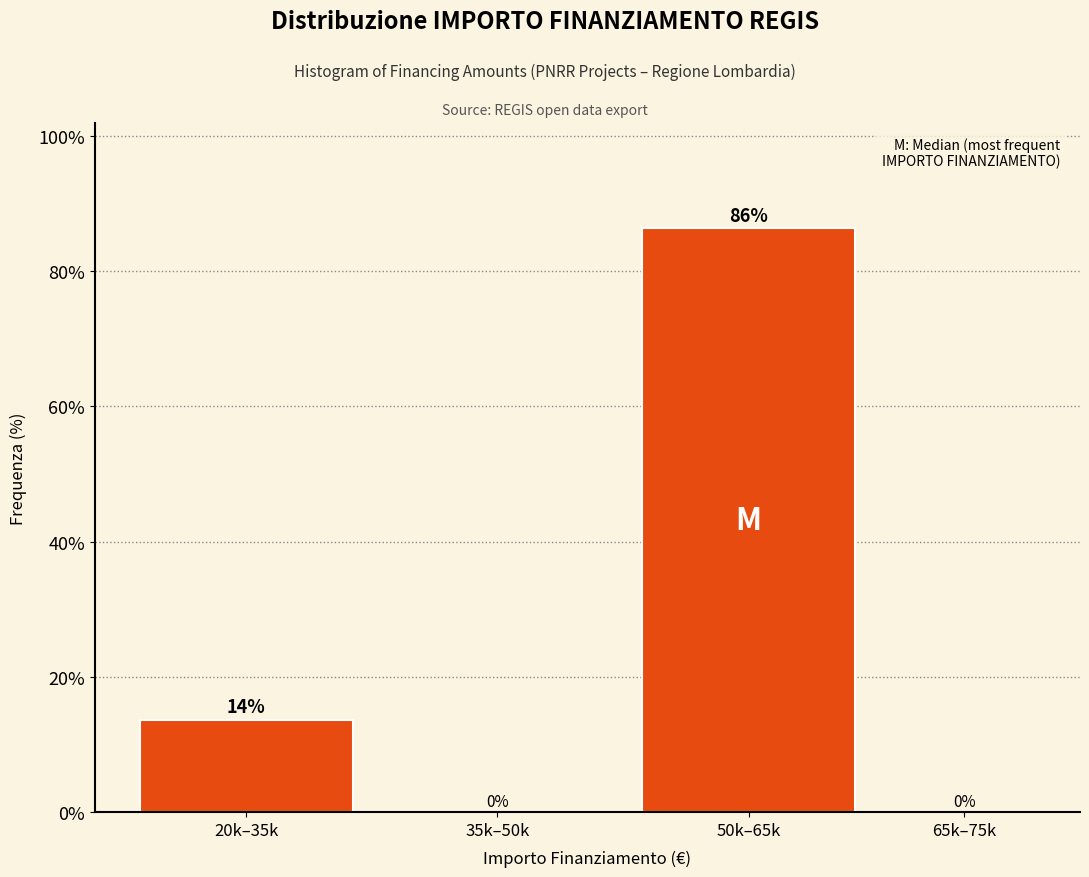

What is the maximum value shown in the chart?

86.4